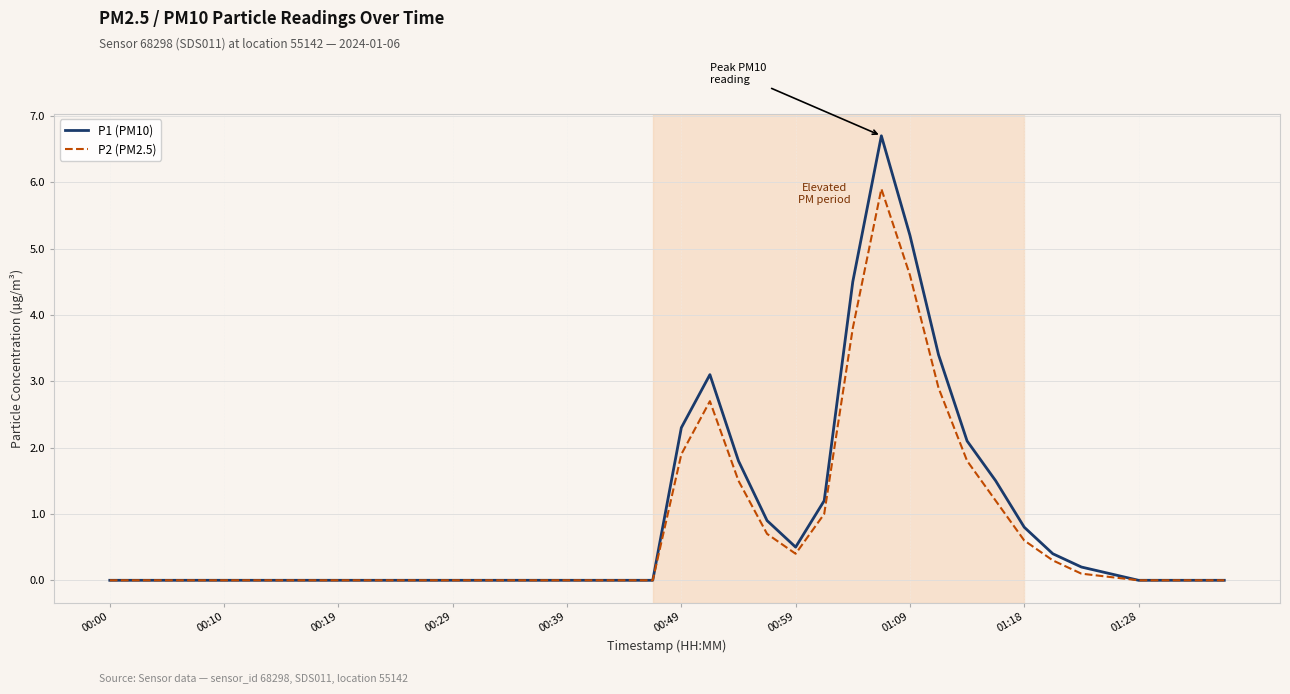

What is the greatest value displayed?

6.7